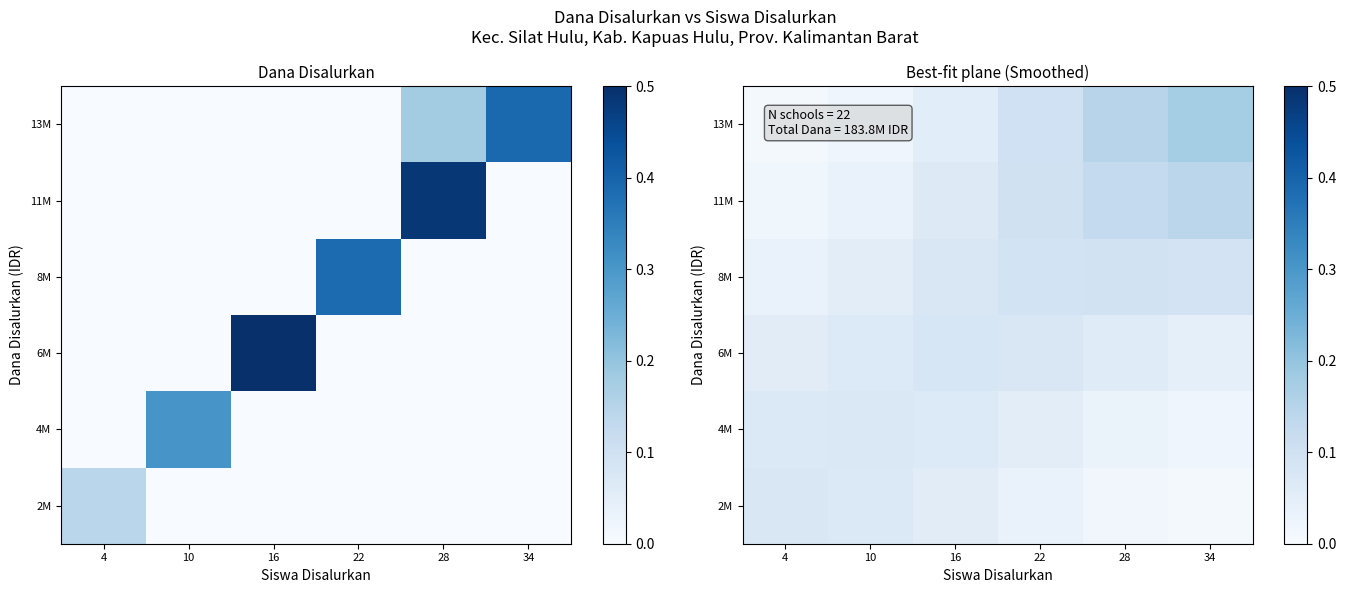

Is it true that 2M equals 0.0 at 34?

True